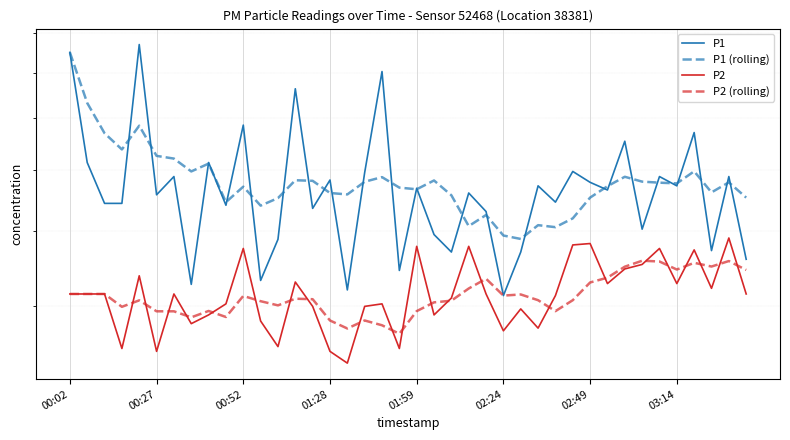

At which category is the sum across all series the highest?

00:02